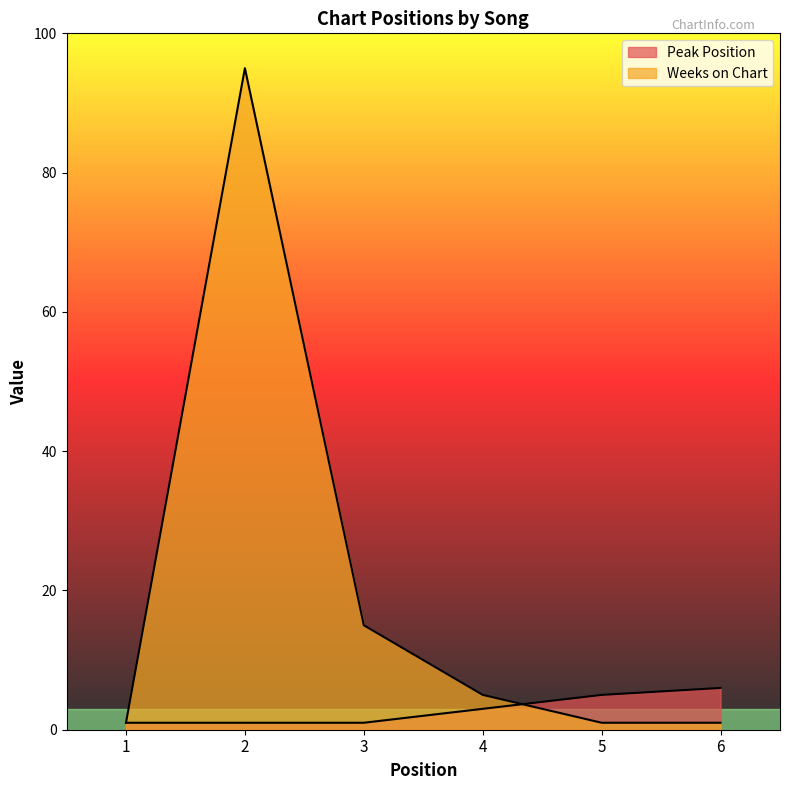

How many values in the Peak Position series exceed 3?

2